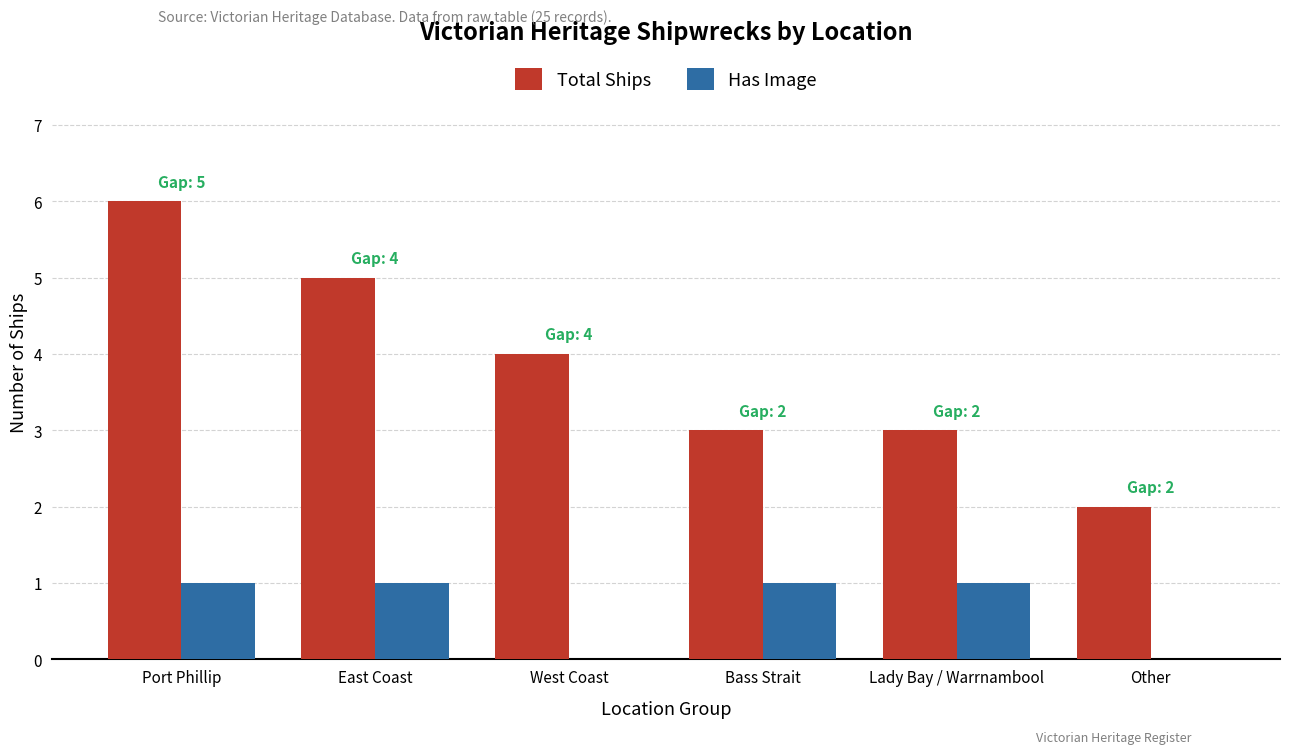

Which series has the widest spread of values?

Total Ships